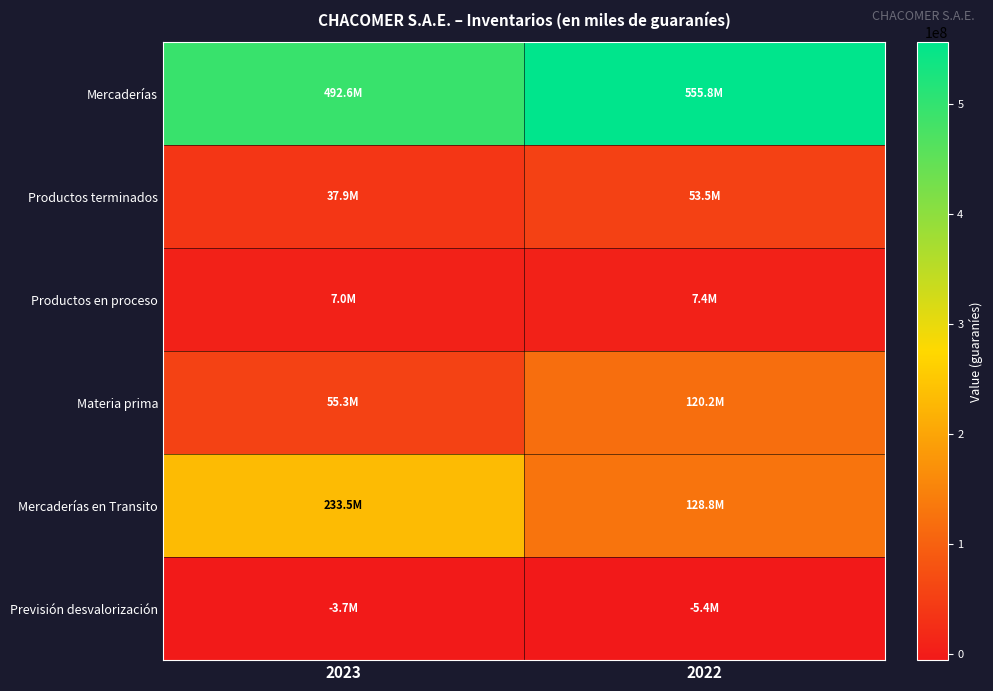

Between 2023 and 2022, which is larger?

2022